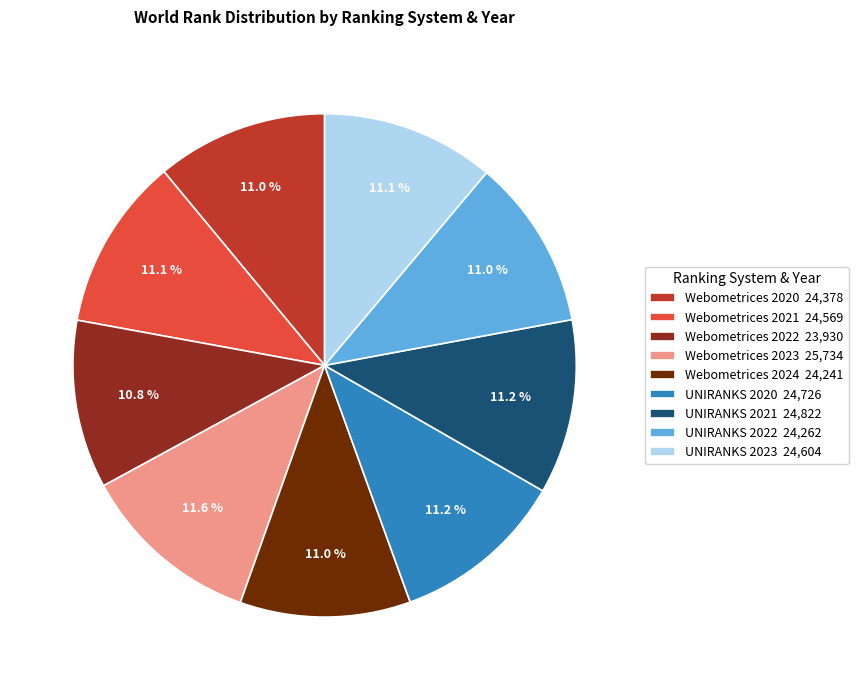

How many slices are in this pie chart?

9